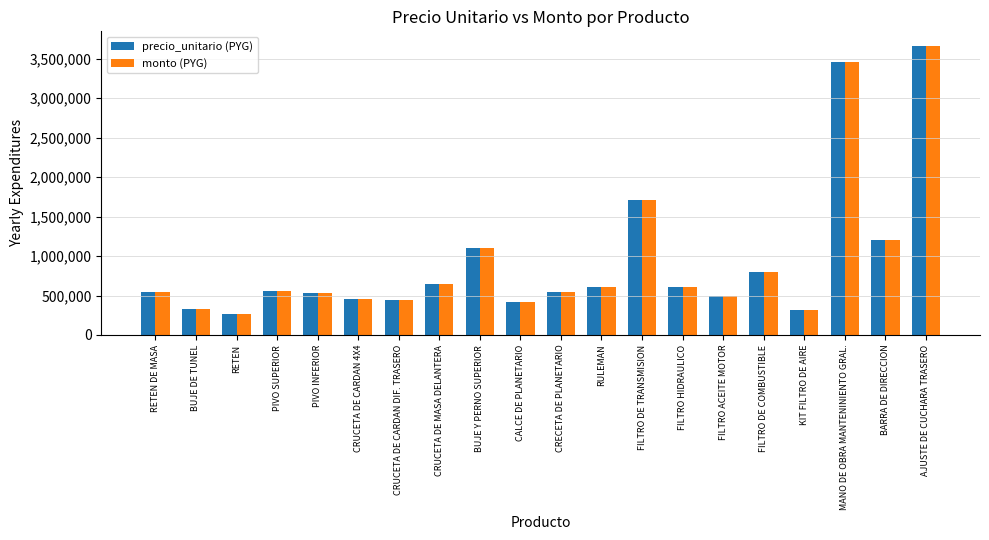

At which category is the sum across all series the highest?

AJUSTE DE CUCHARA TRASERO